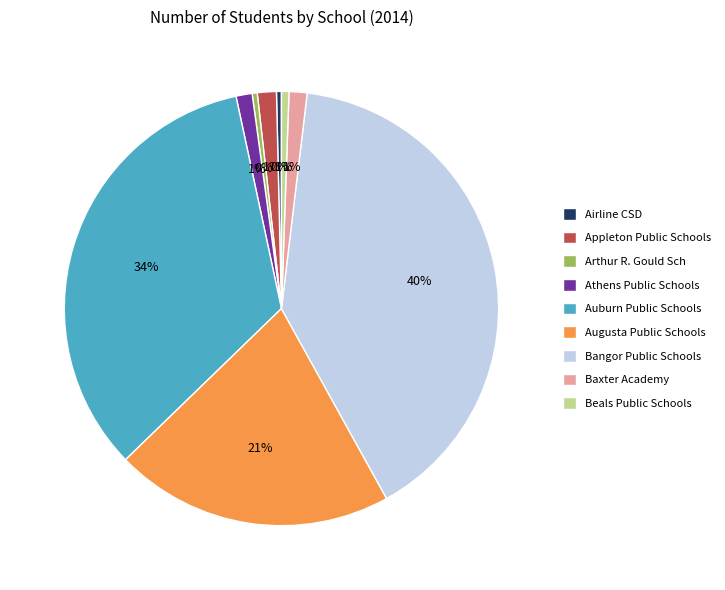

How many slices are in this pie chart?

9